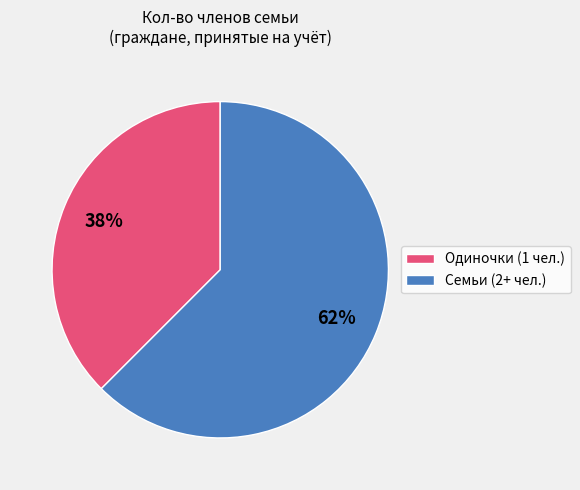

Which has a higher value, Одиночки (1 чел.) or Семьи (2+ чел.)?

Семьи (2+ чел.)